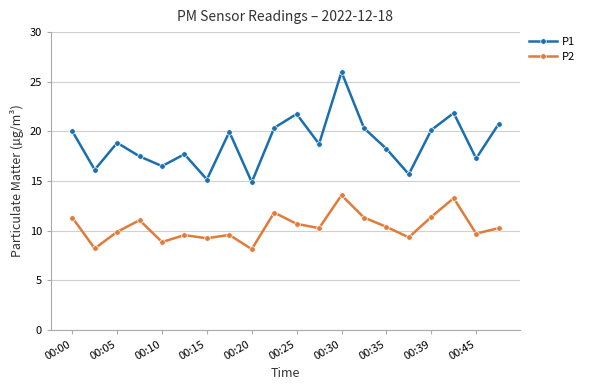

Which series has the largest total across all categories?

P1